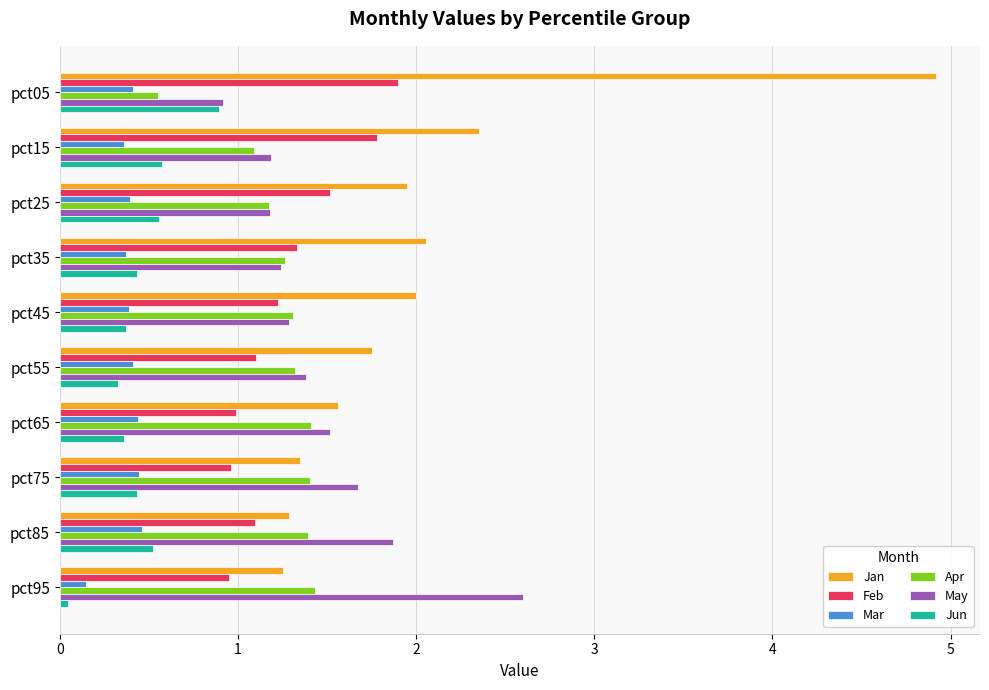

Count the Apr values in the range 1 to 2.

9